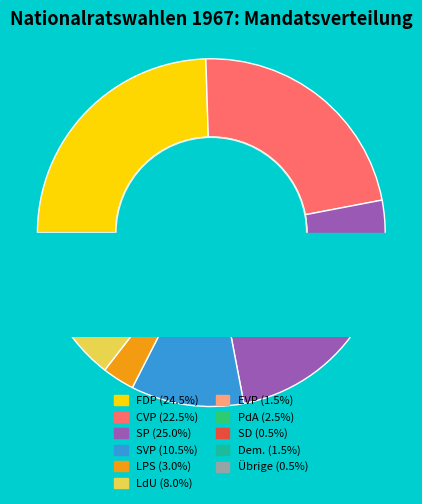

To the nearest percent, what percentage of the pie is FDP?

24%